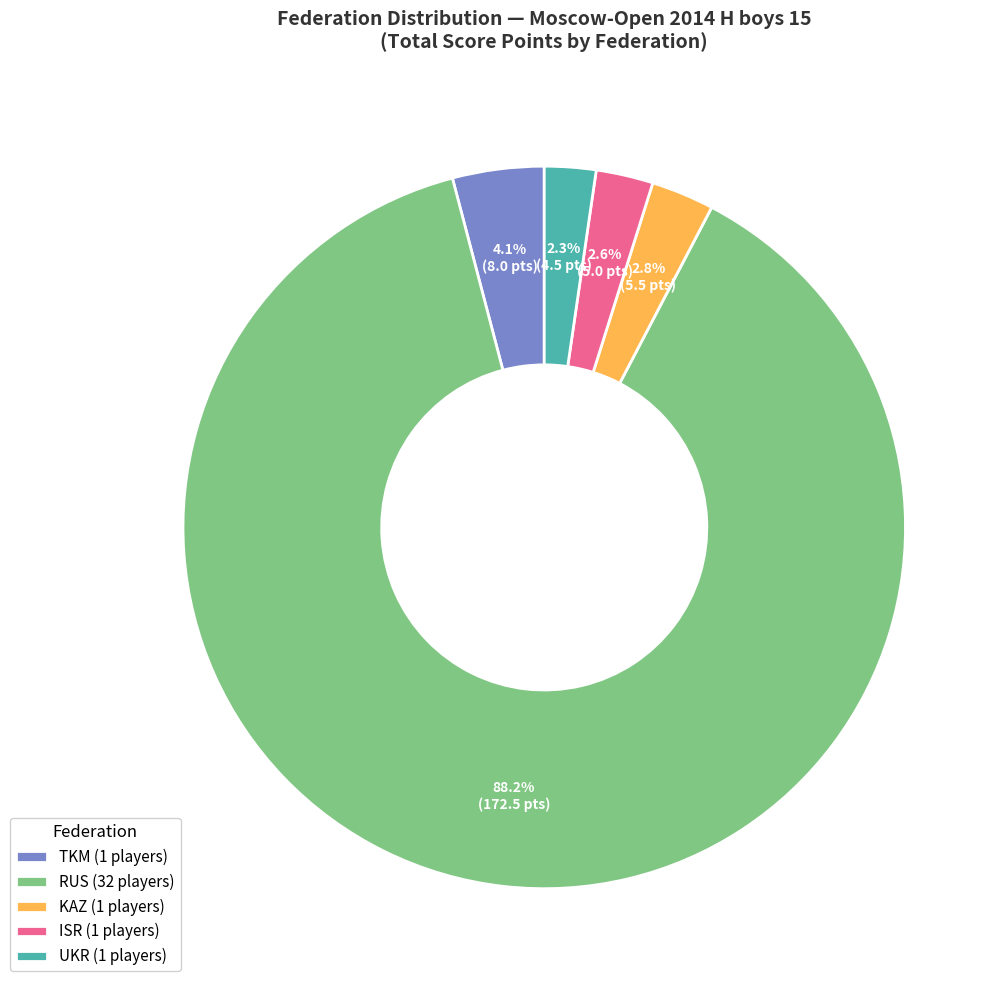

Approximately how many times larger is the value at KAZ (1 players) compared to UKR (1 players)?

1.2